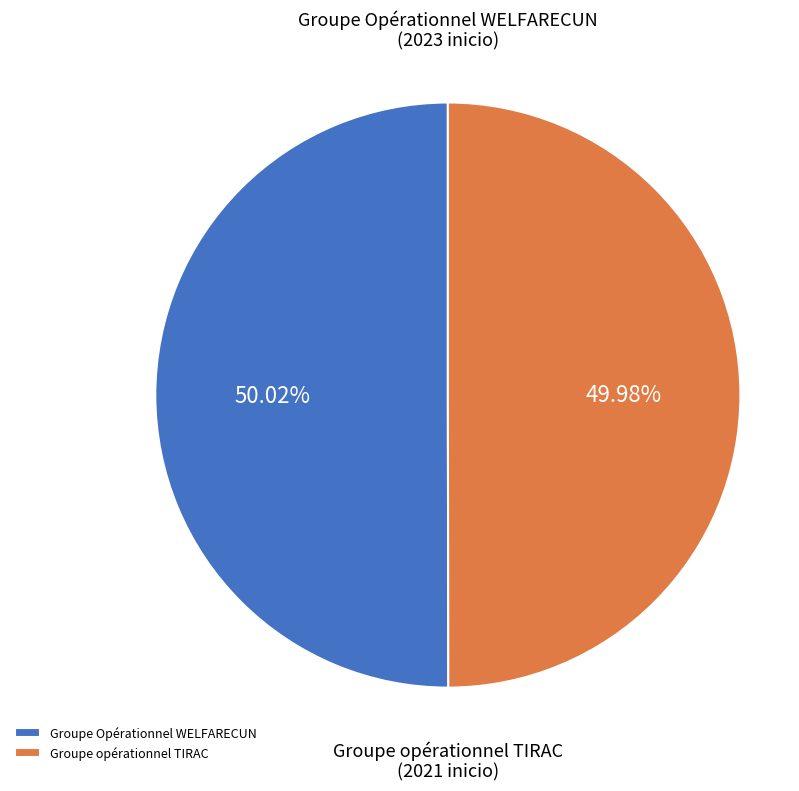

To the nearest percent, what is the combined percentage of Groupe Opérationnel WELFARECUN and Groupe opérationnel TIRAC?

100%